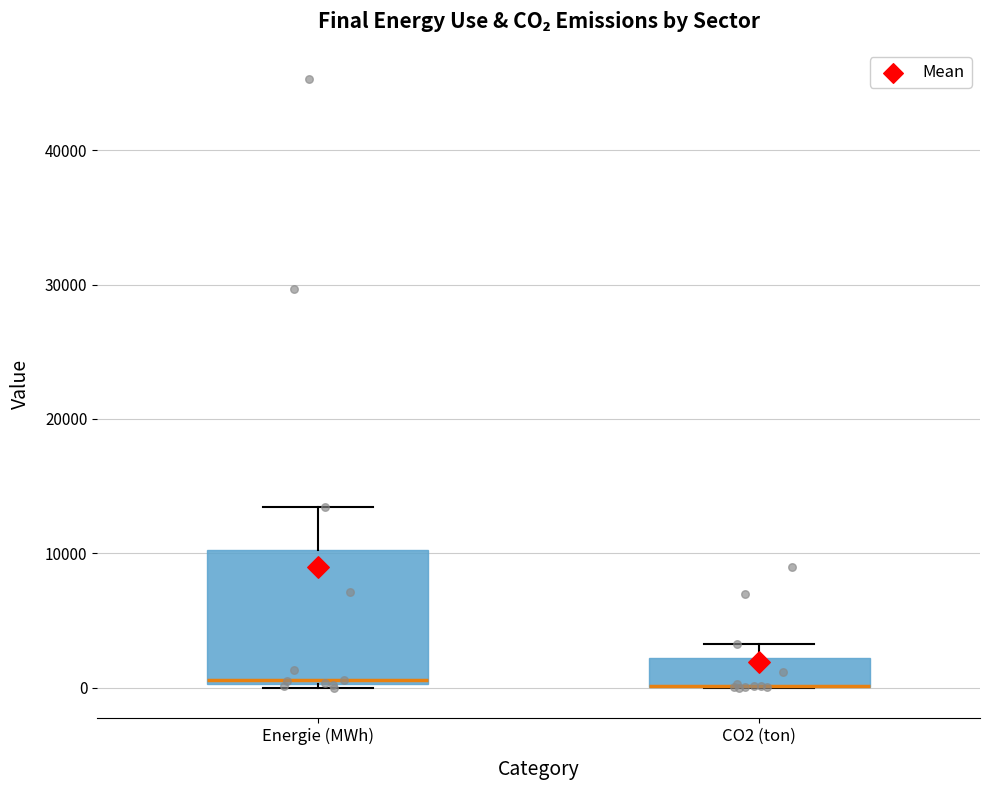

Reading left to right, read every box against the y-axis: the position of its median line, the range the box covers, and the ends of its whiskers. The values are not printed on the chart, so give them approximately, as read against the axis.

Energie (MWh): median 1000, box 0 to 10000, whiskers 0 (just below the box's lower edge) to 13000
CO2 (ton): median 0 (drawn on the box's lower edge), box 0 to 2000, whiskers 0 to 3000